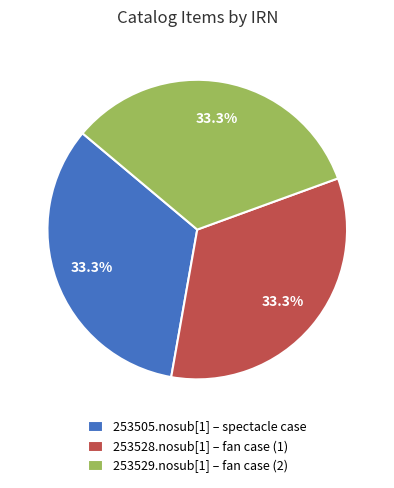

What is the total percentage of 253529.nosub[1] – fan case (2) and 253528.nosub[1] – fan case (1)?

66.7%